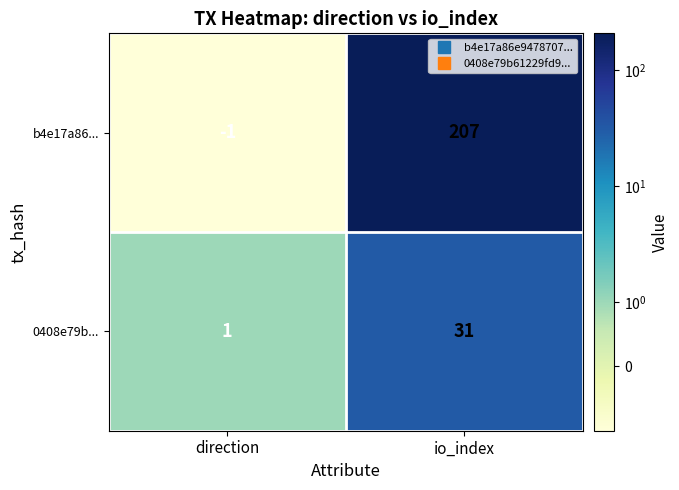

Between direction and io_index, which series saw the biggest shift?

b4e17a86...